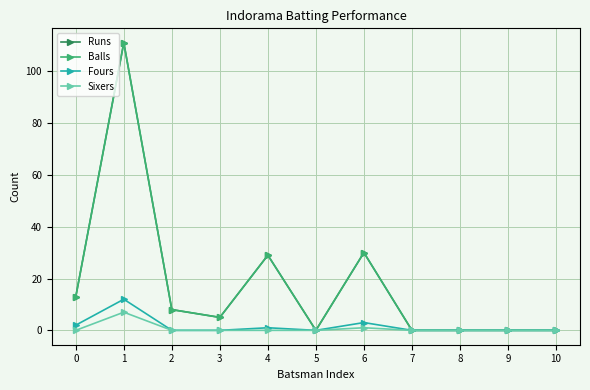

Reading left to right, what are all the values shown in this chart?

Runs: 0=13	1=111	2=8	3=5	4=29	5=0	6=30	7=0	8=0	9=0	10=0
Balls: 0=13	1=111	2=8	3=5	4=29	5=0	6=30	7=0	8=0	9=0	10=0
Fours: 0=2	1=12	2=0	3=0	4=1	5=0	6=3	7=0	8=0	9=0	10=0
Sixers: 0=0	1=7	2=0	3=0	4=0	5=0	6=1	7=0	8=0	9=0	10=0